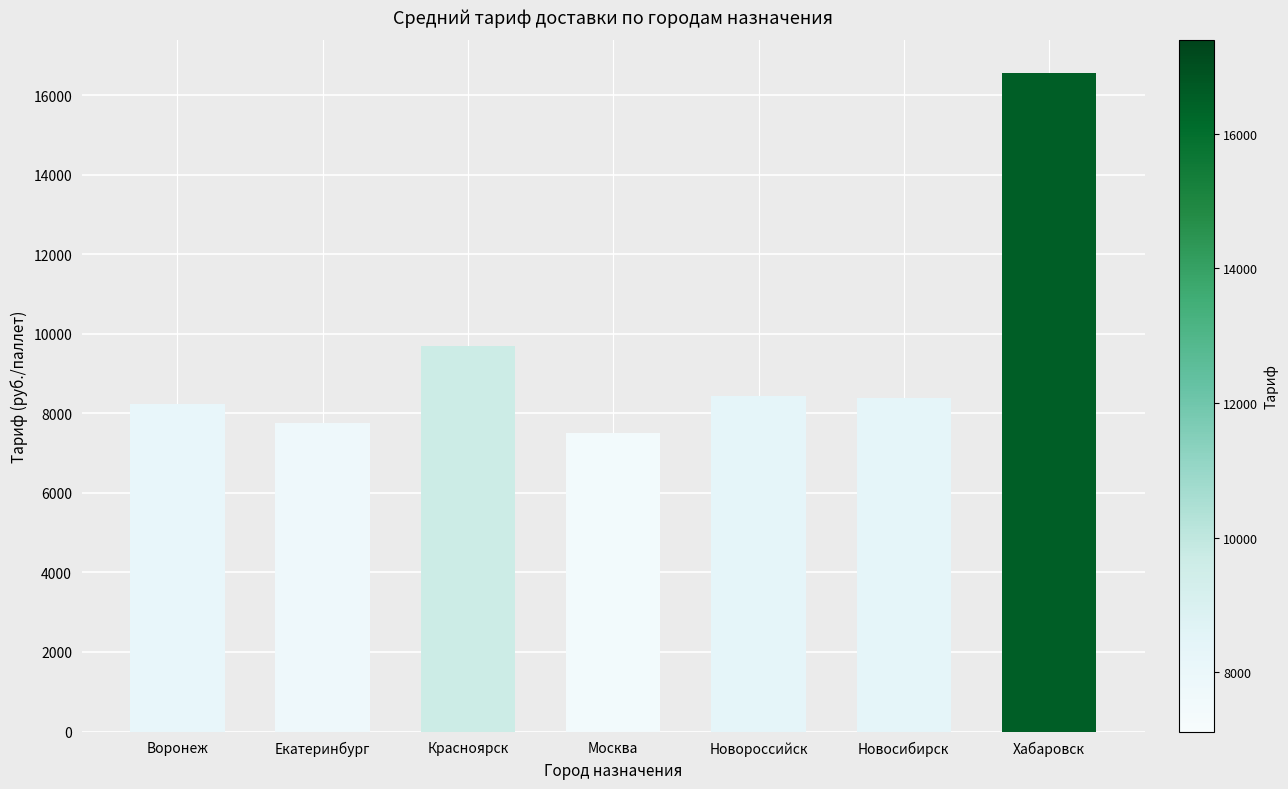

What is the difference between the maximum and minimum values?

9064